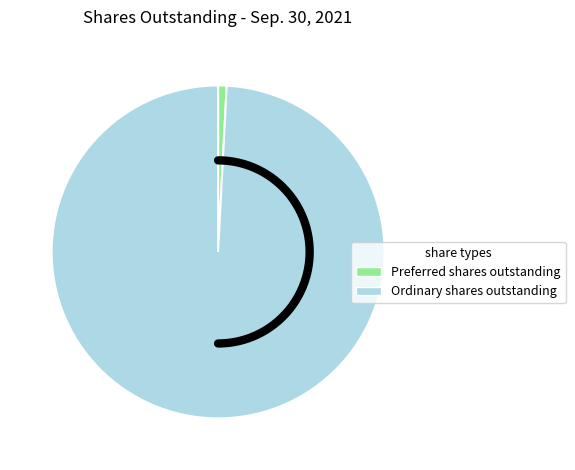

Do Preferred shares outstanding and Ordinary shares outstanding together represent more than half of the pie?

Yes